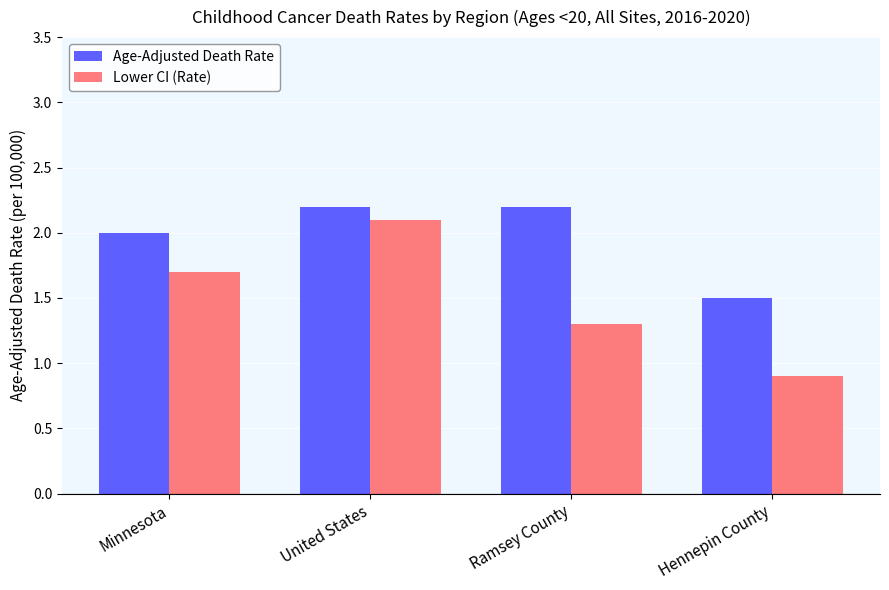

How many bars are there in total?

8